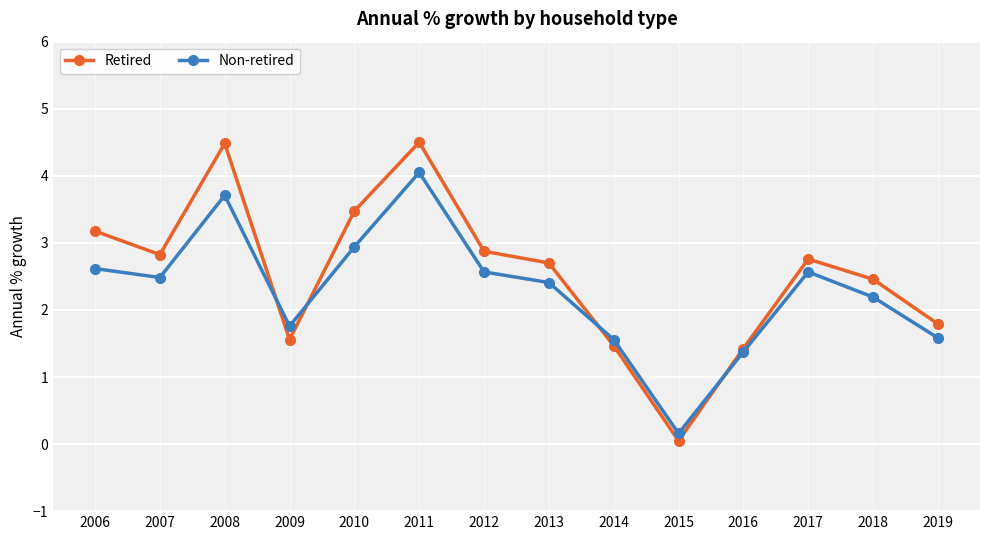

What is the difference between the second highest and minimum values in the Retired series?

4.4